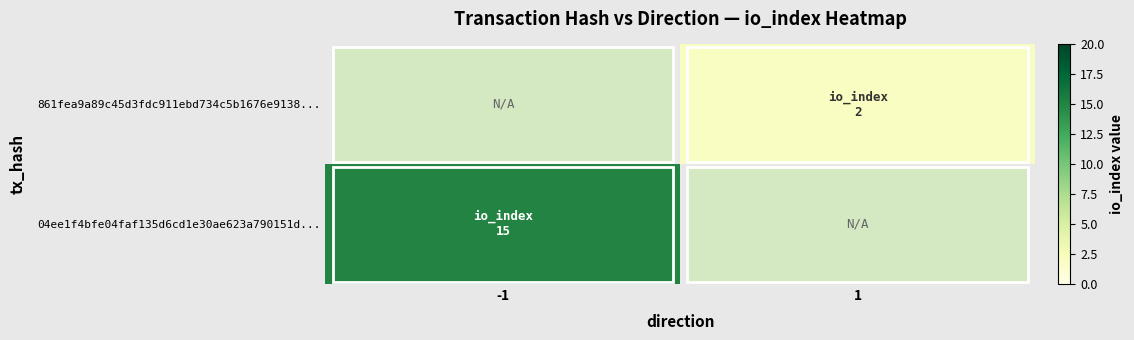

Rank the series by their maximum value, from highest to lowest.

04ee1f4bfe04faf135d6cd1e30ae623a790151d..., 861fea9a89c45d3fdc911ebd734c5b1676e9138...